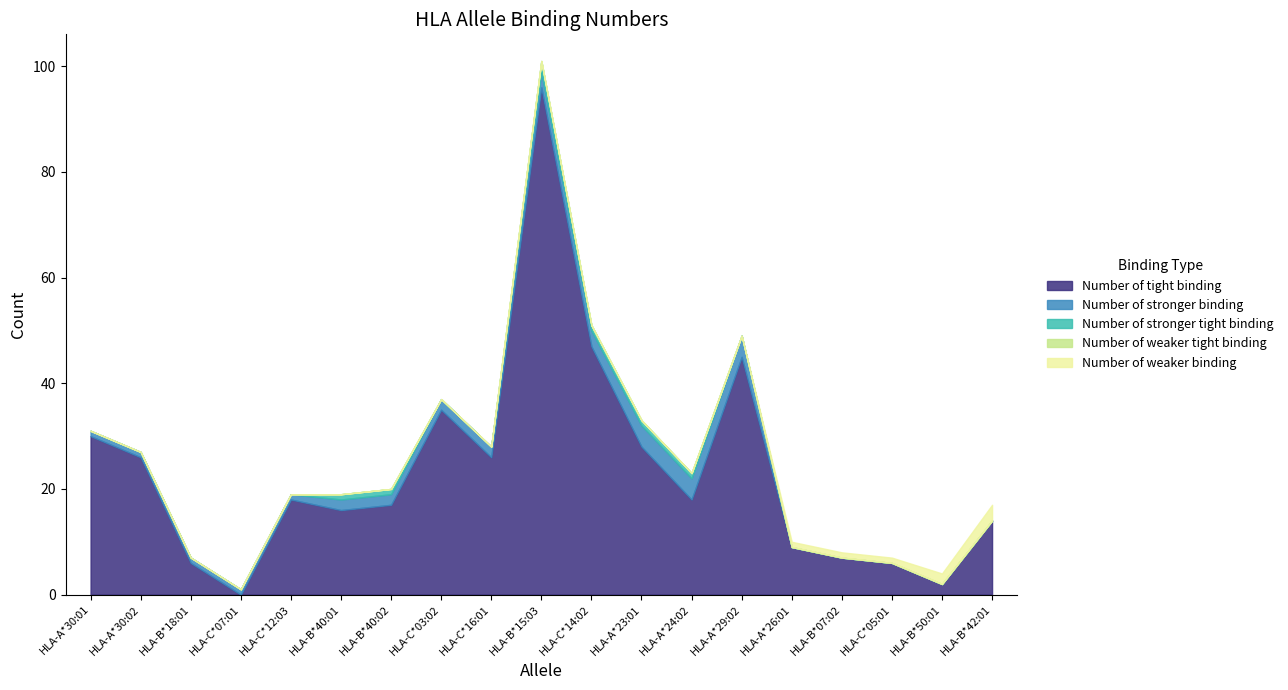

How many distinct data groups are displayed?

5